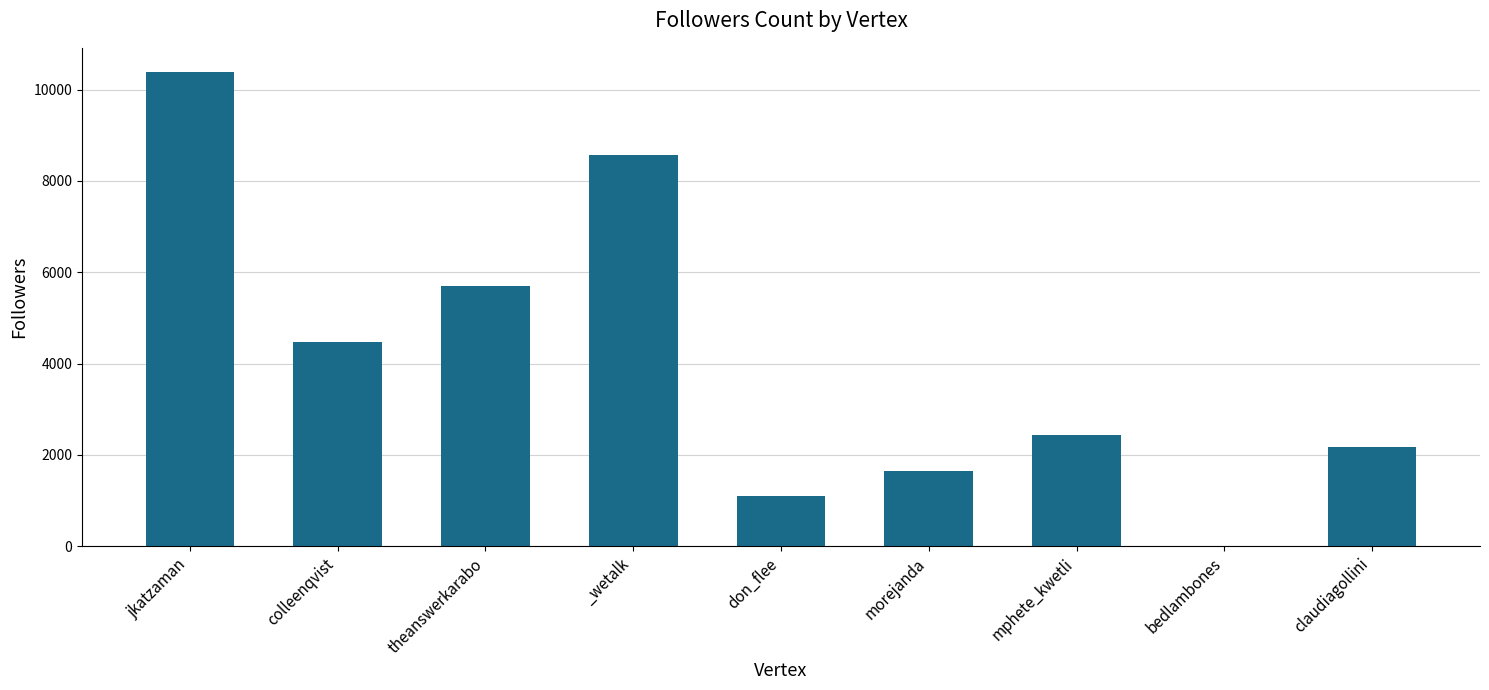

Which has a higher value, morejanda or _wetalk?

_wetalk